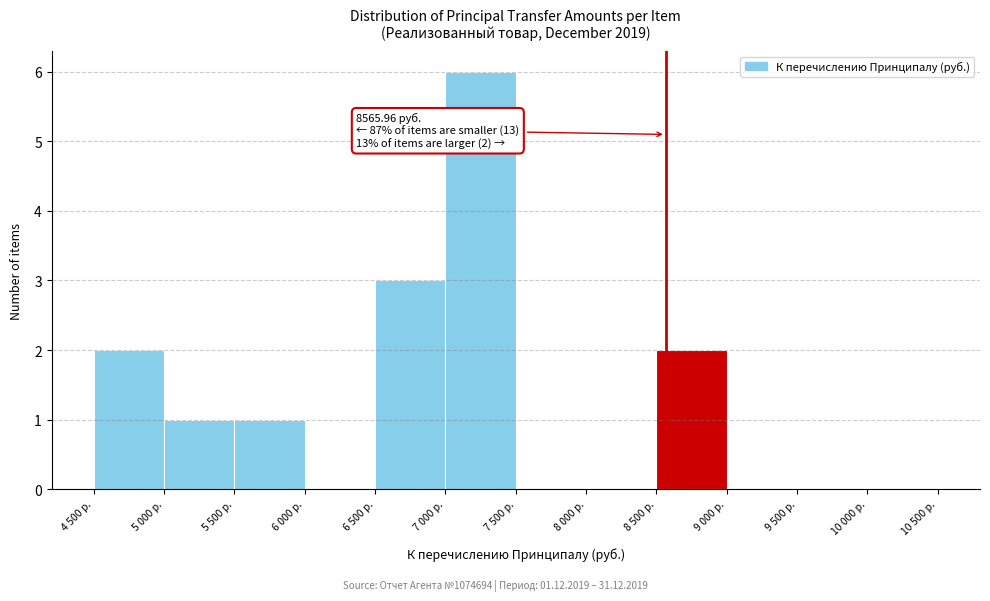

Reading left to right, transcribe all the data shown in this chart.

4 500 р.=2	5 000 р.=1	5 500 р.=1	6 000 р.=0	6 500 р.=3	7 000 р.=6	7 500 р.=0	8 000 р.=0	8 500 р.=2	9 000 р.=0	9 500 р.=0	10 000 р.=0